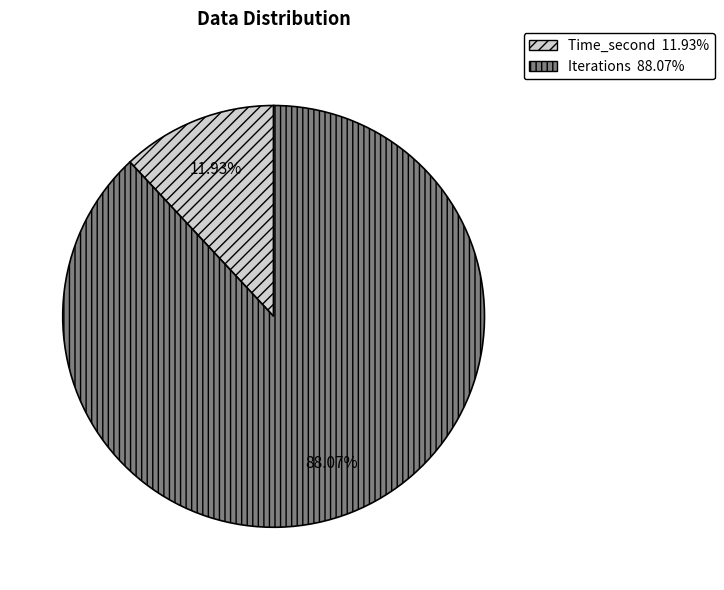

Is there any slice that represents more than half of the pie?

Yes